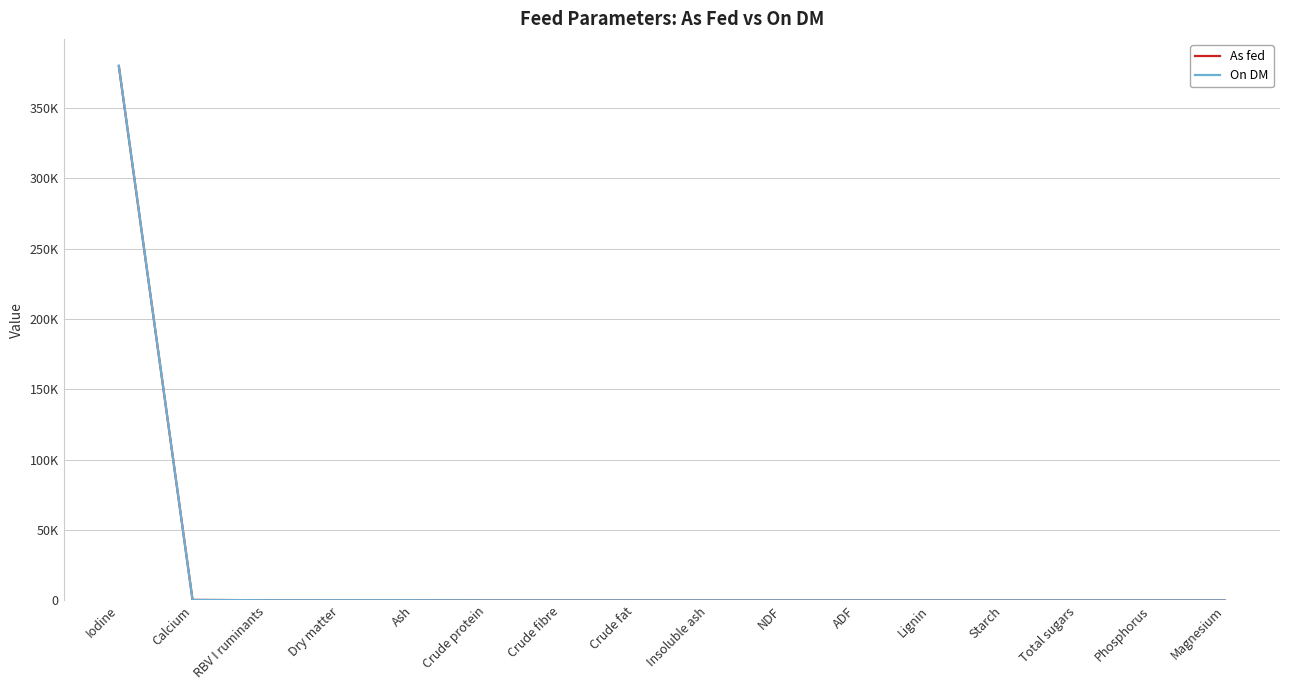

Is this an area chart (filled region under the line)?

No